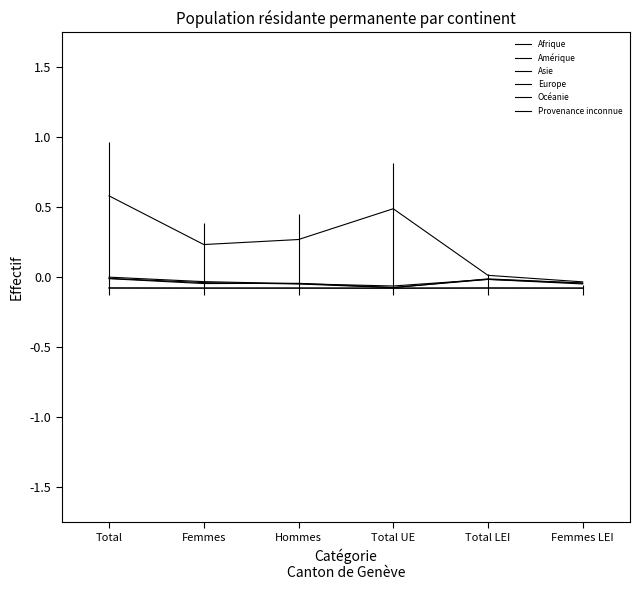

True or false: Afrique and Europe cross at least once.

False